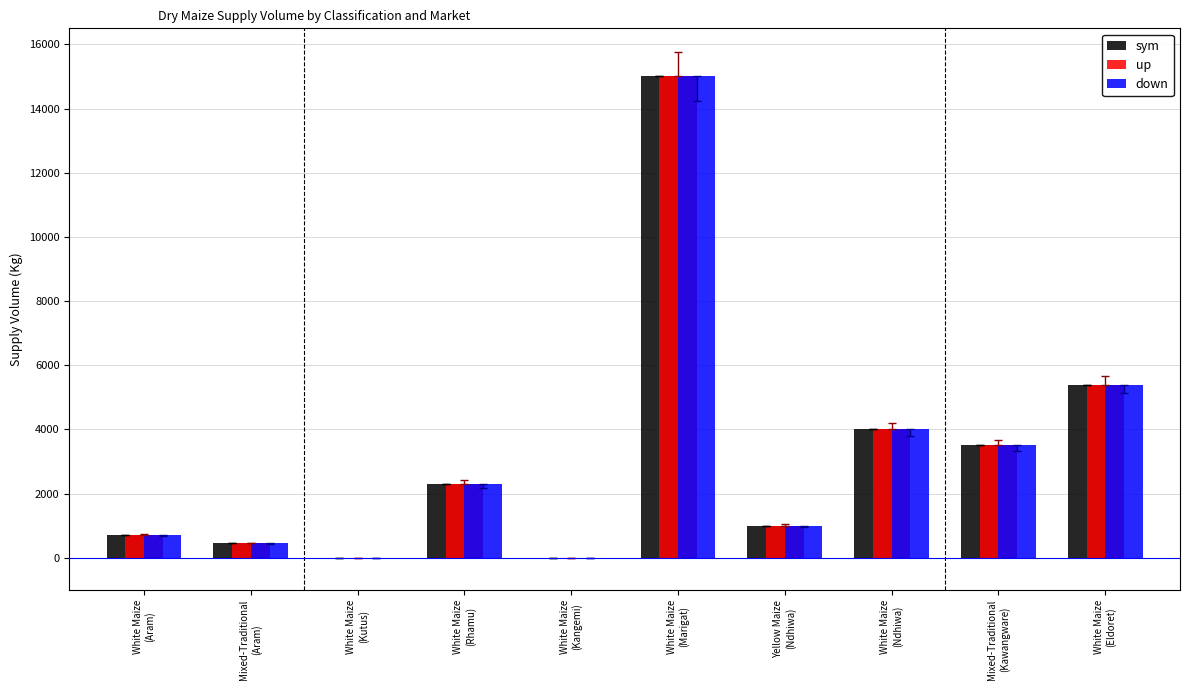

What is the approximate value of down at White Maize
(Aram)?

700